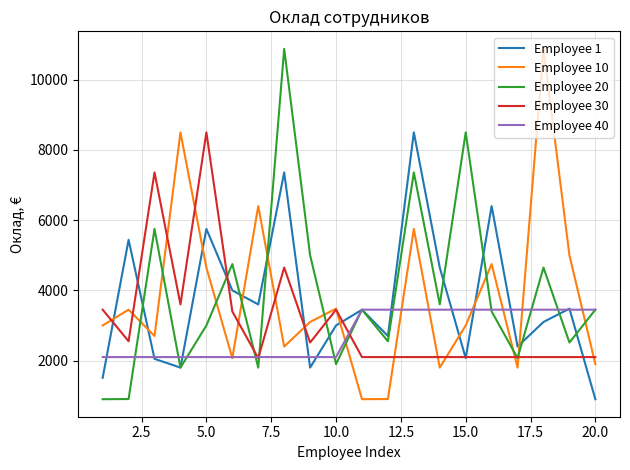

How many lines are shown in the chart?

5